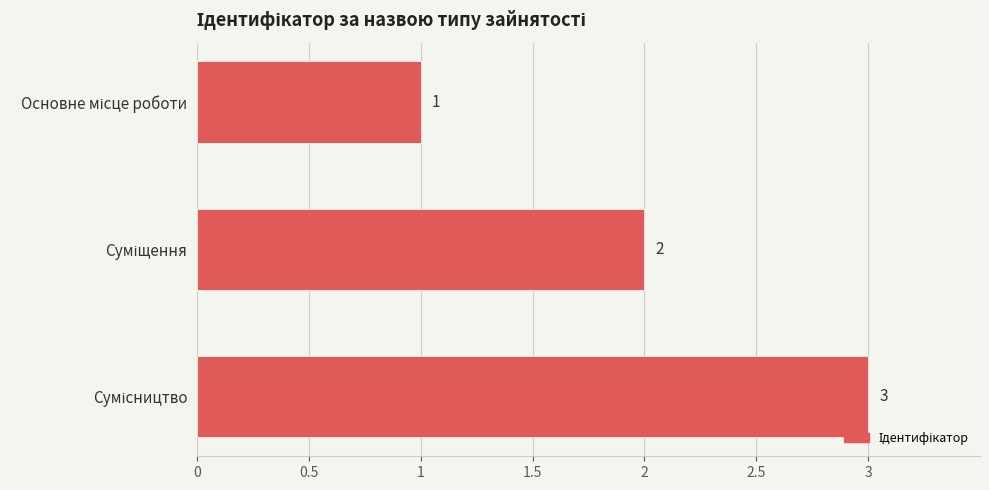

What is the difference between the second highest and minimum values?

1